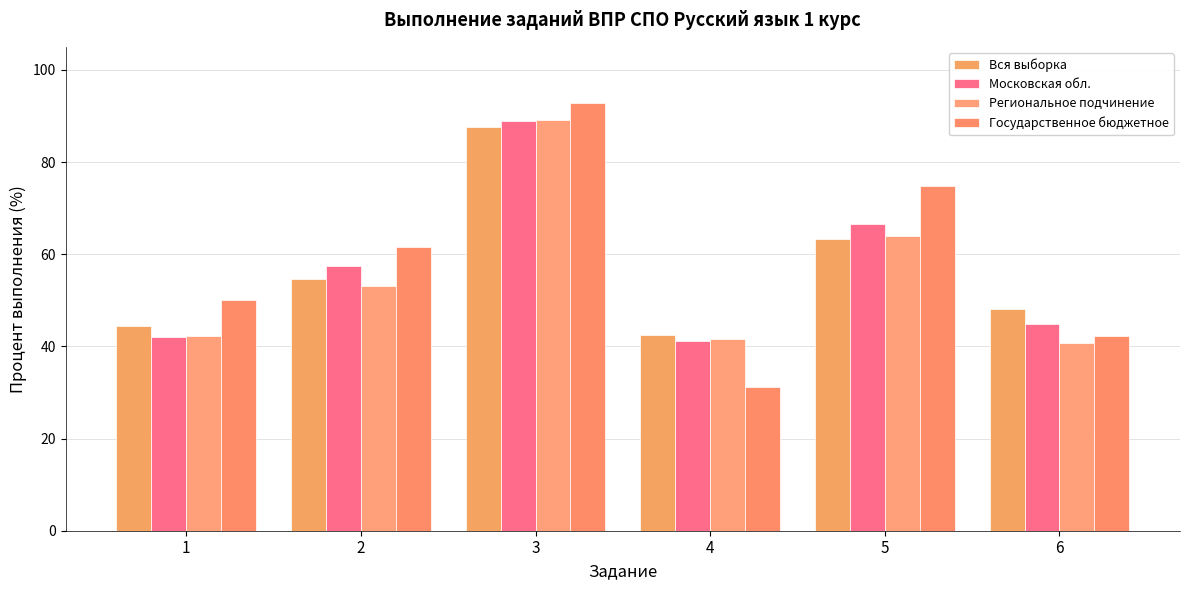

What is the spread (max minus min) of values at 2?

8.4